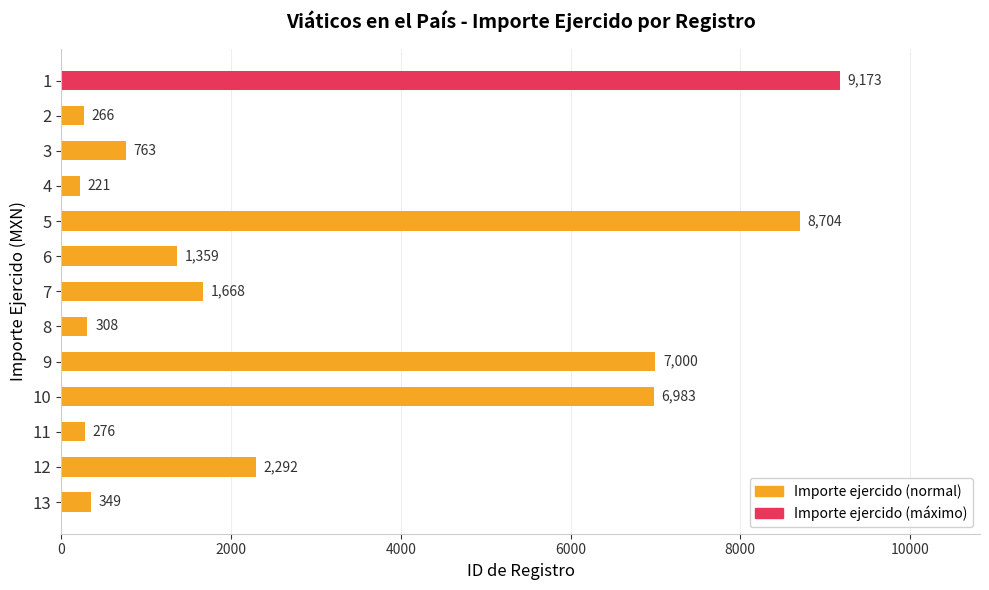

Rank the categories by value from highest to lowest.

1, 5, 9, 10, 12, 7, 6, 3, 13, 8, 11, 2, 4